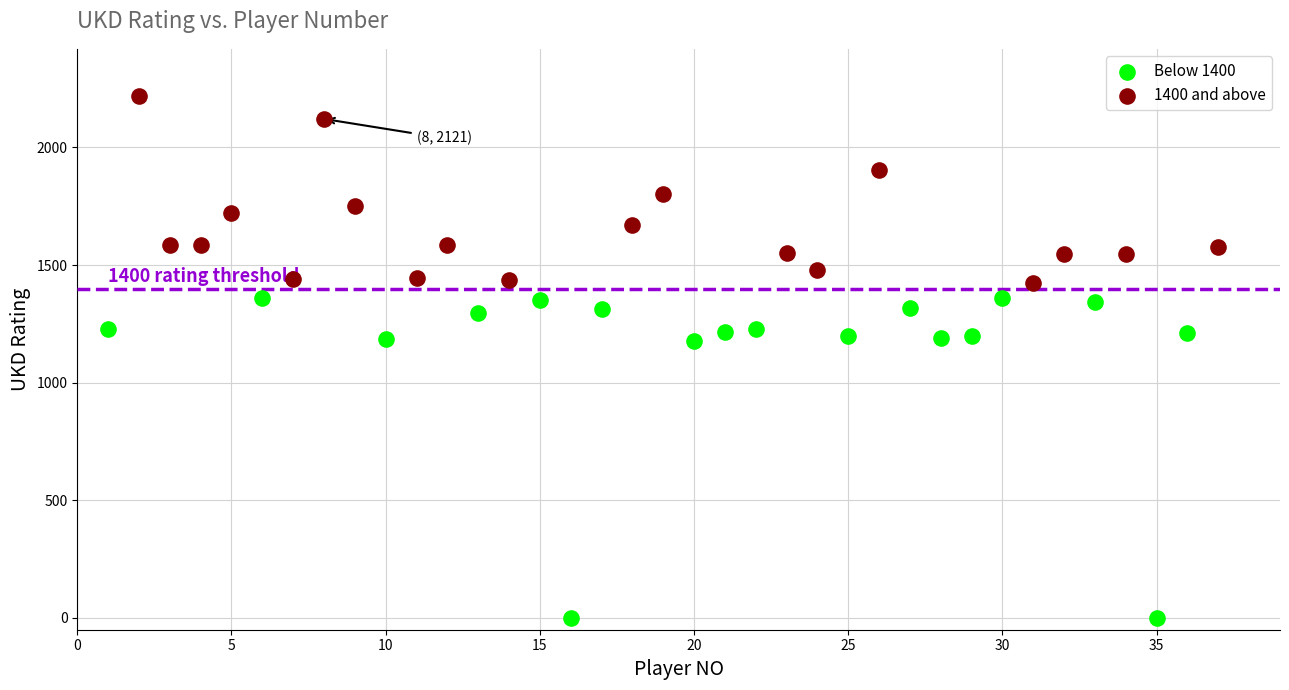

Which series has the widest spread of Y values?

Below 1400